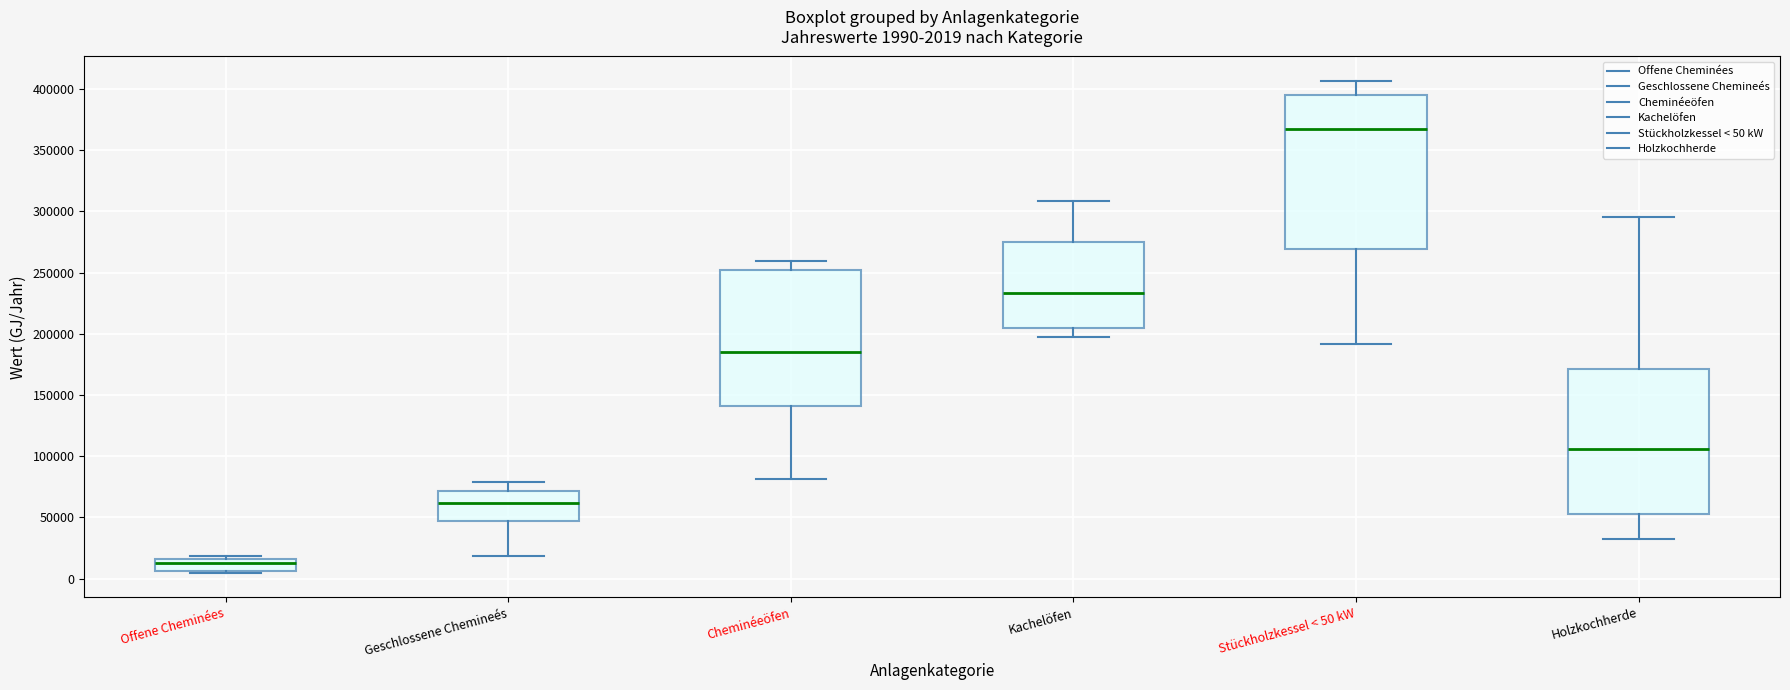

Which box is the tallest, from its lower edge to its upper edge?

Stückholzkessel < 50 kW